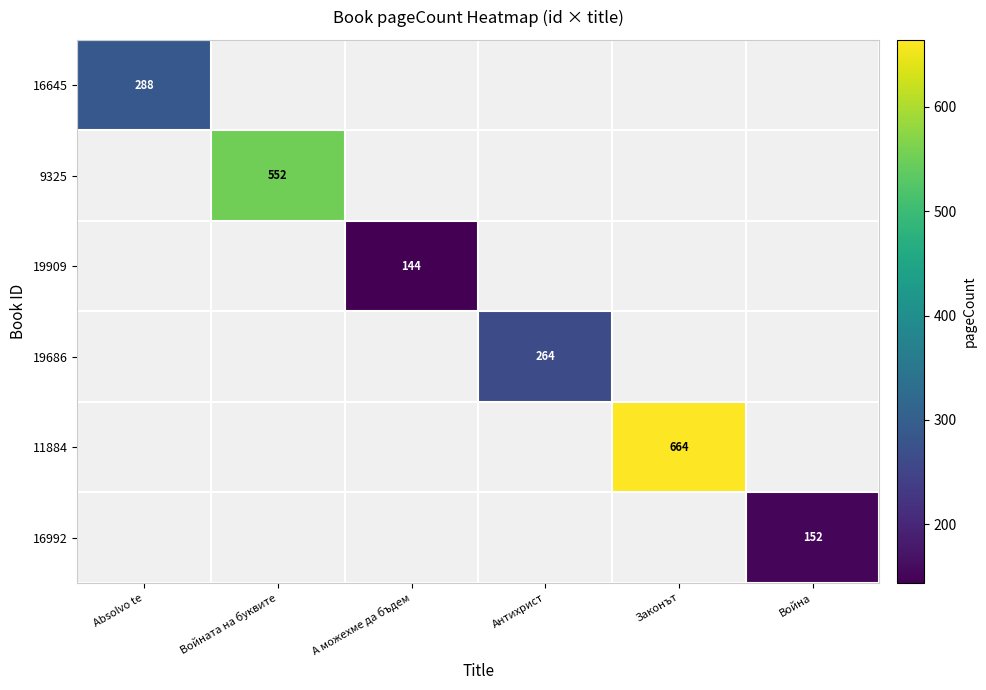

The 11884 series shows 148 at Законът. True or false?

False